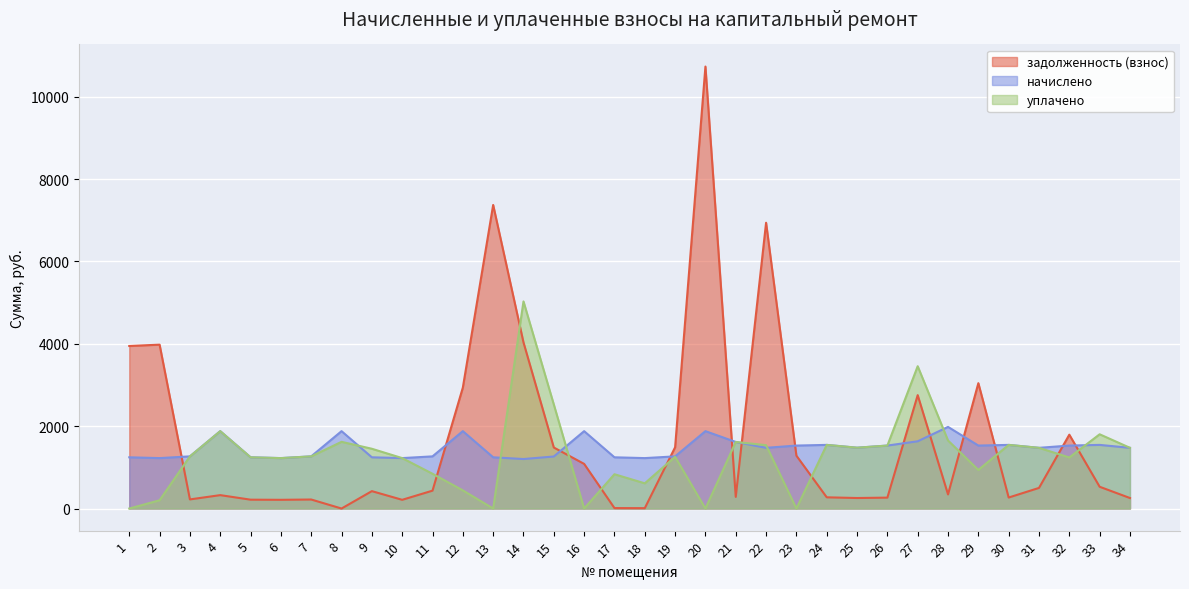

What is the sum of all уплачено values?

44212.9